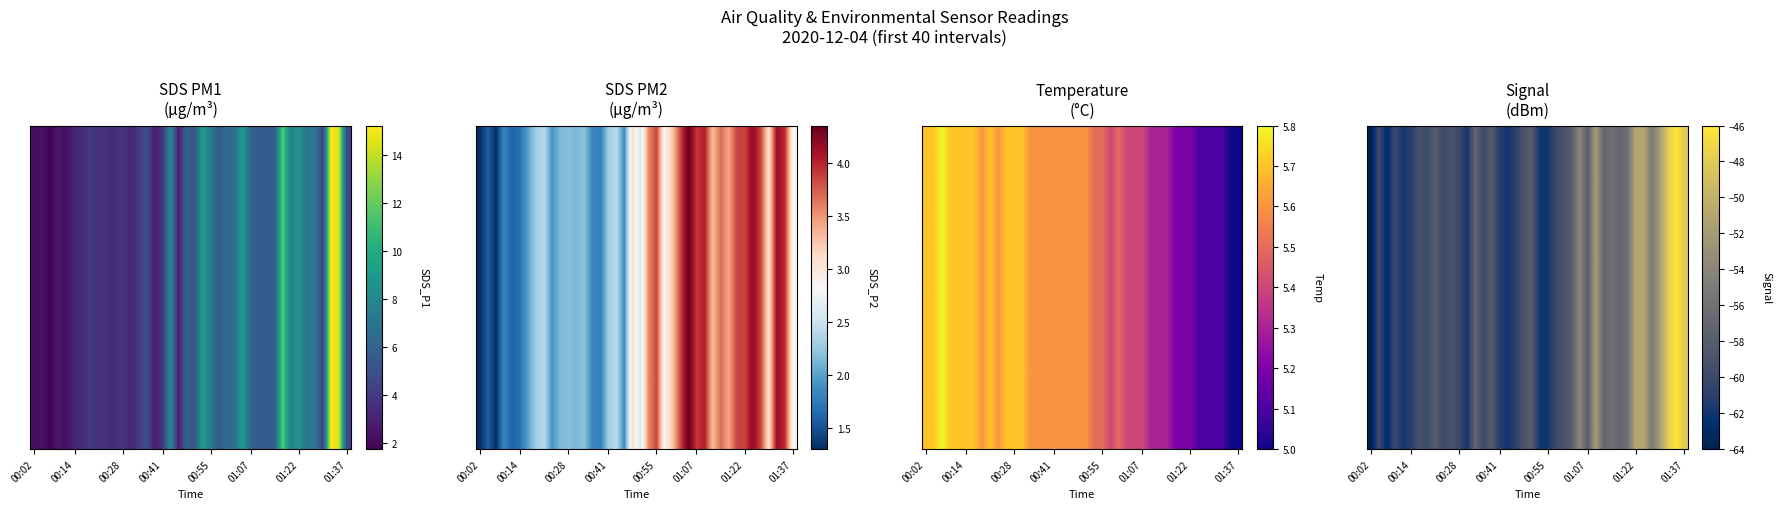

At which category does the chart reach its peak across all series?

38